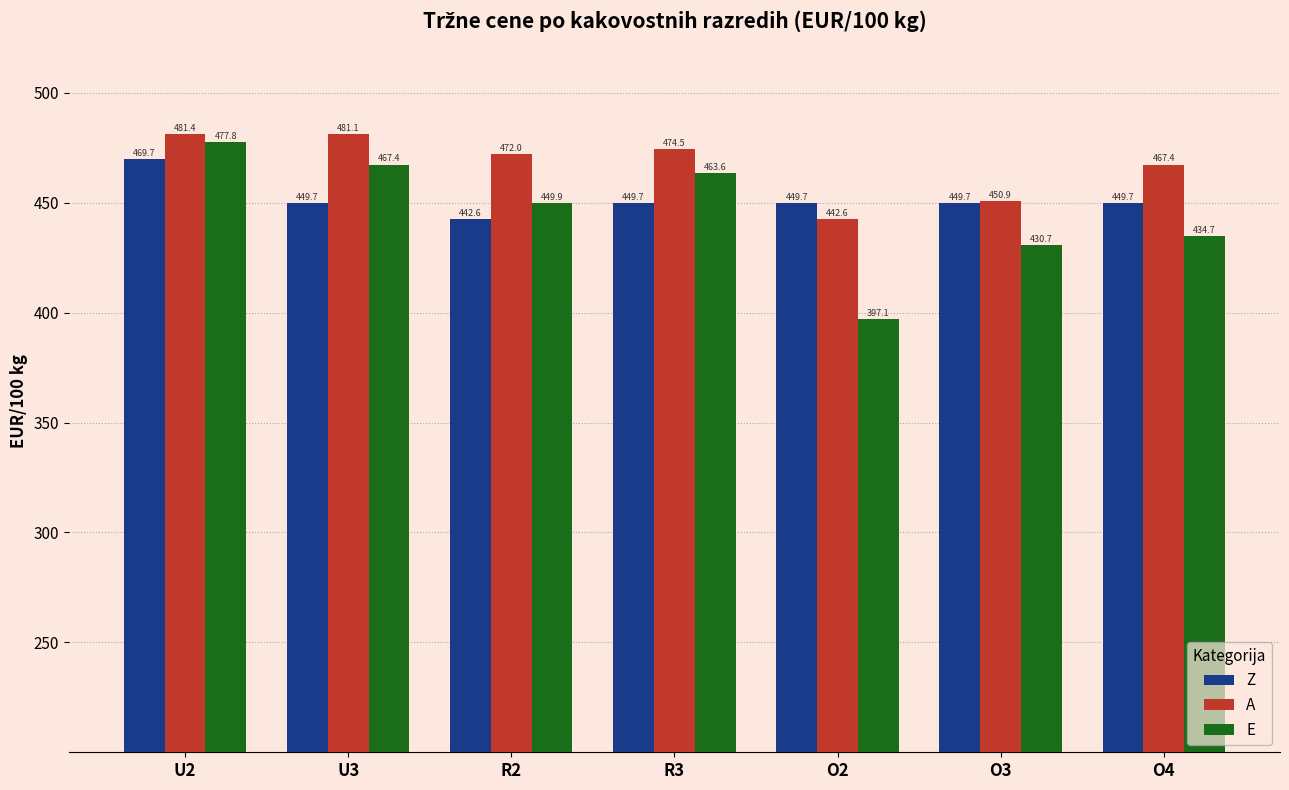

At U3, list the series in order from largest to smallest.

A, E, Z